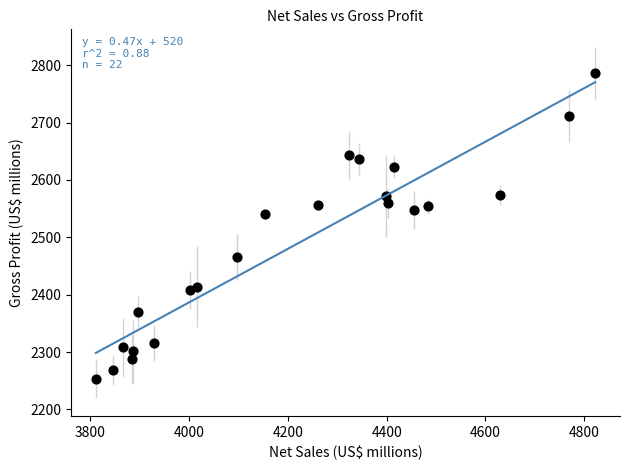

What Y value in the scatter plot is closest to 2520?

2540